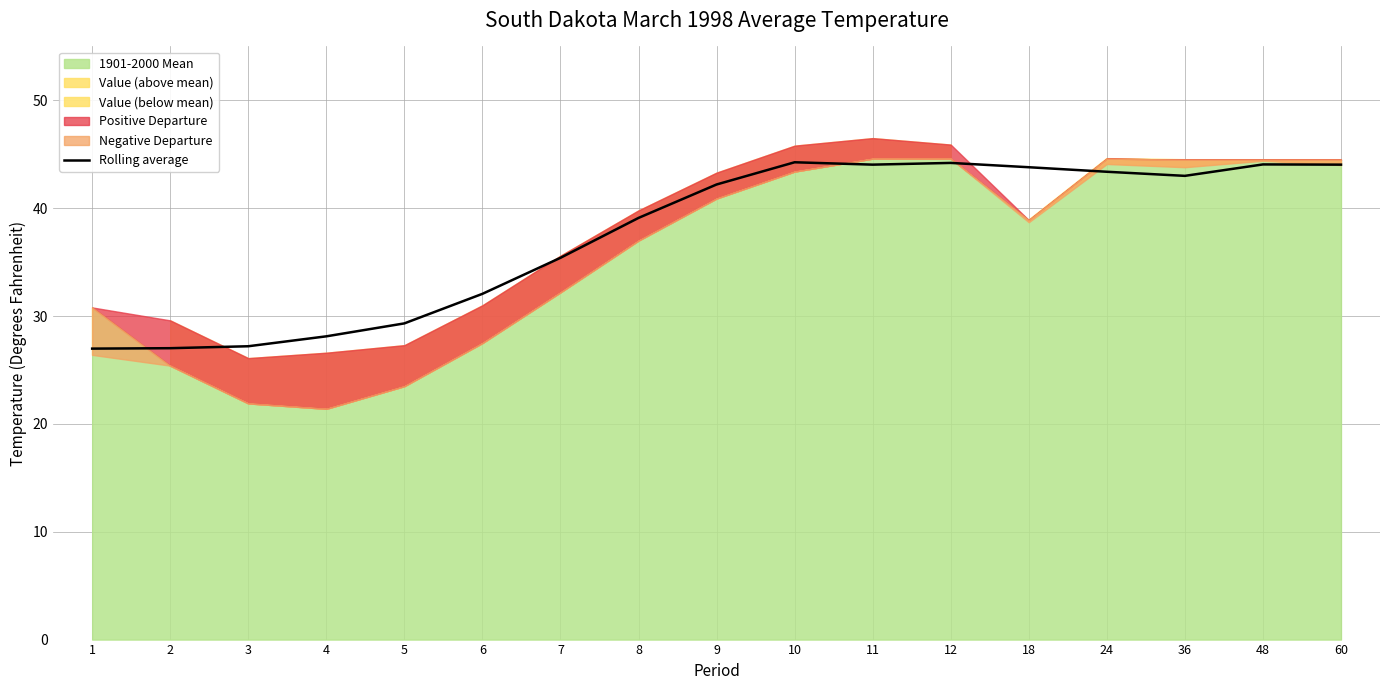

The value of Rolling average at 10 is 44.3. True or false?

True